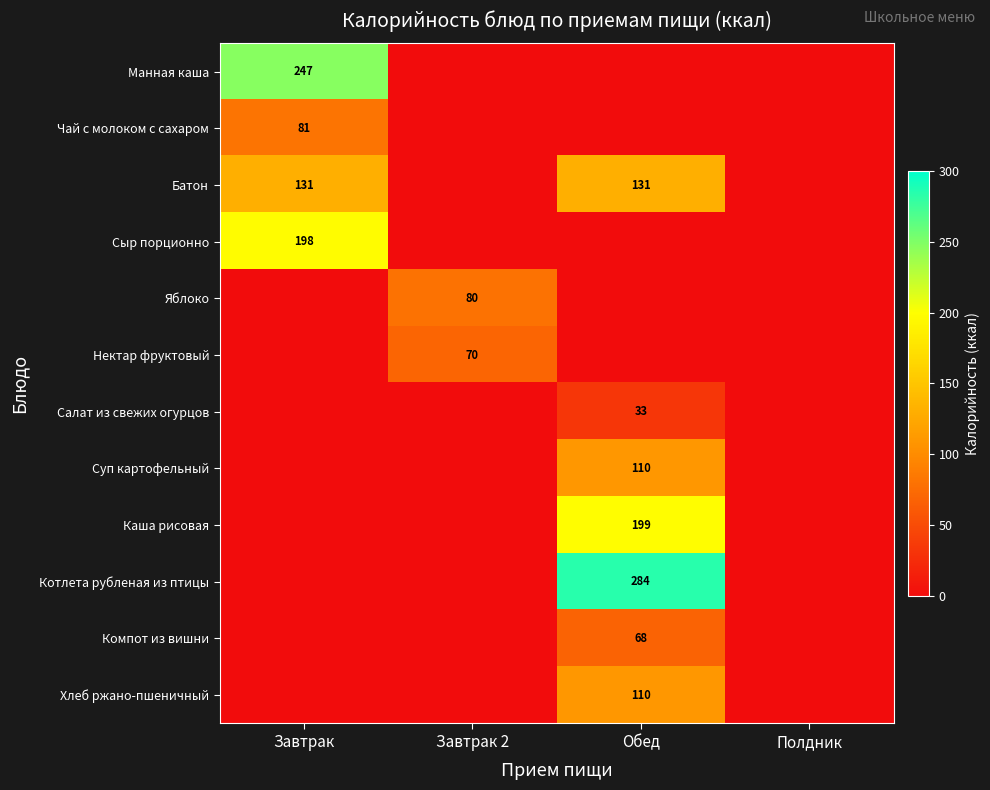

Count the number of categories in the chart.

4